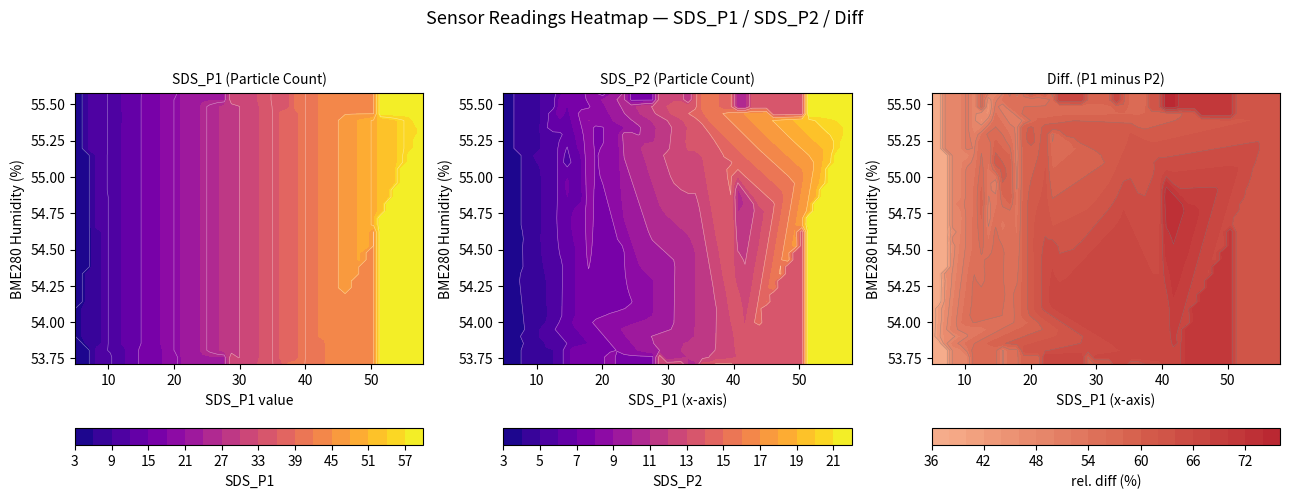

What is the sum of the SDS_P1 values at 25 and 13?

38.0